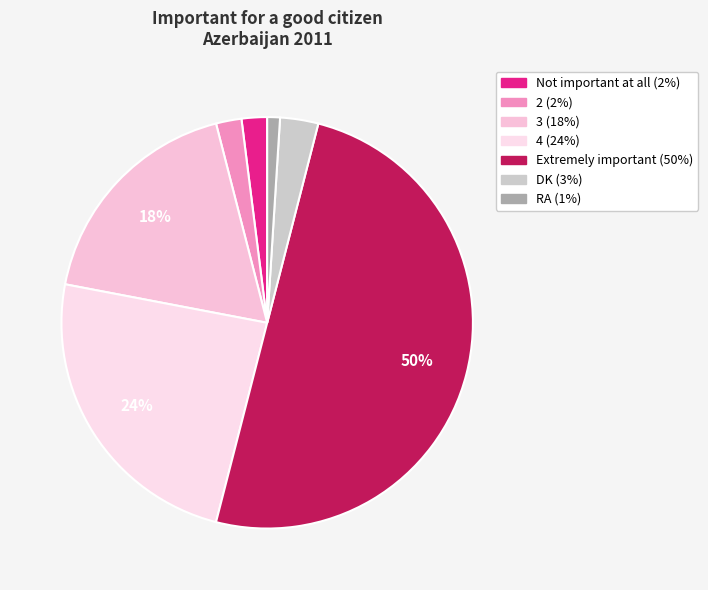

Is there a majority slice in this chart?

No